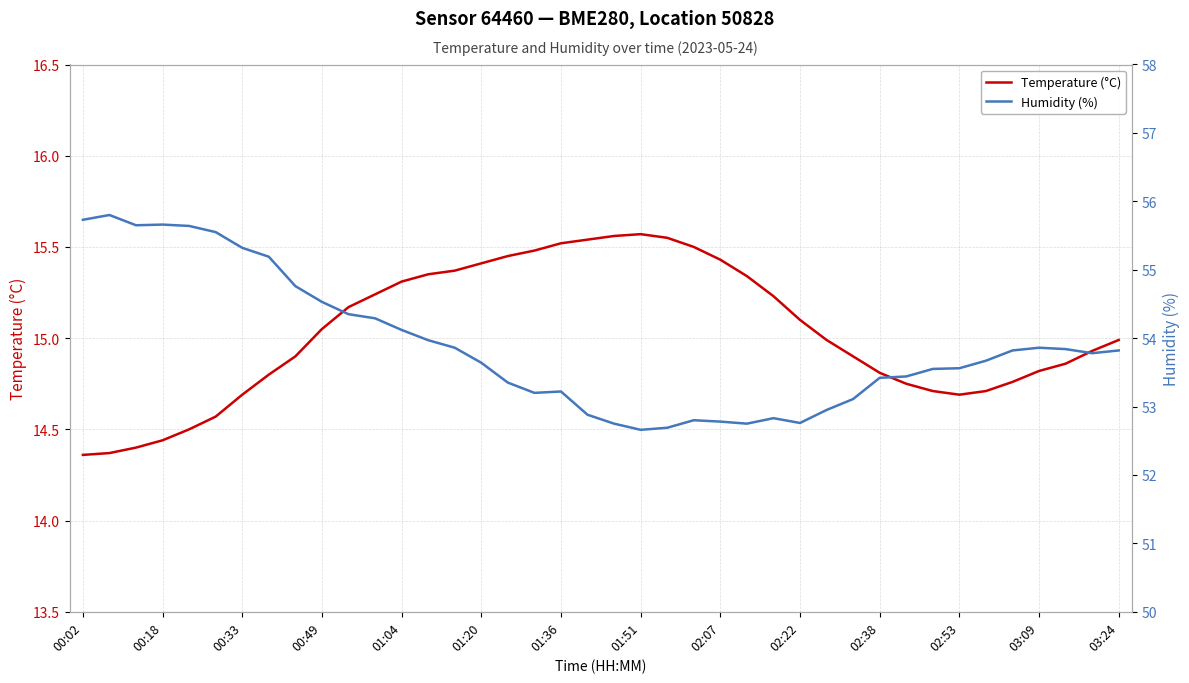

The Temperature (°C) series shows 24.3 at 03:09. True or false?

False